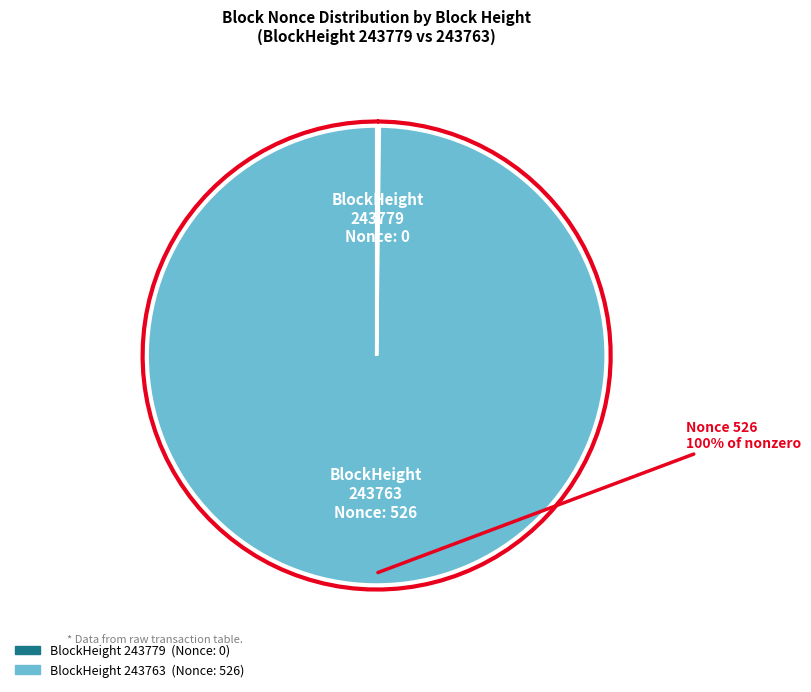

Which category has the biggest portion of the pie?

243763